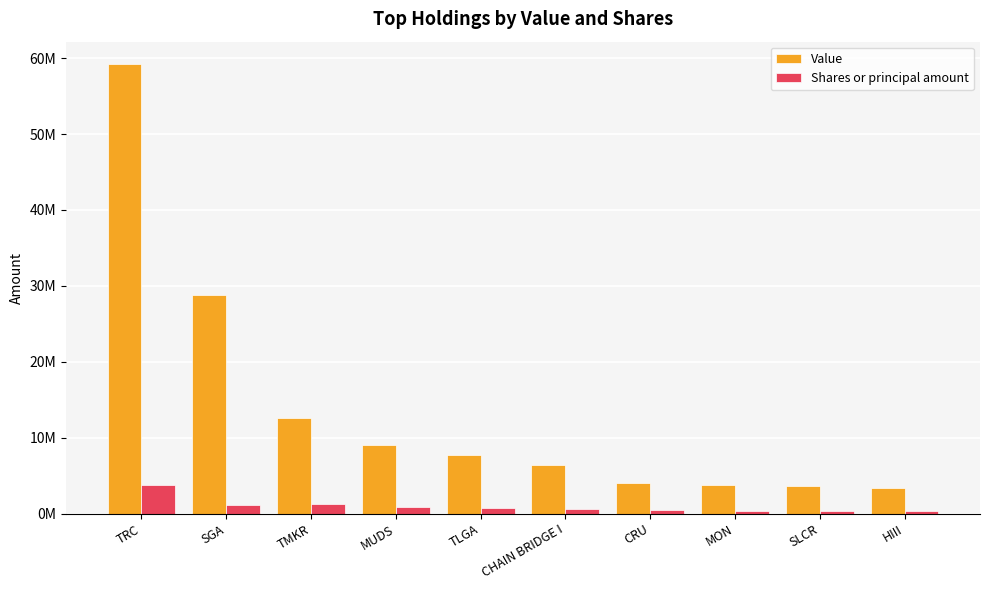

What position from the left is MUDS?

4